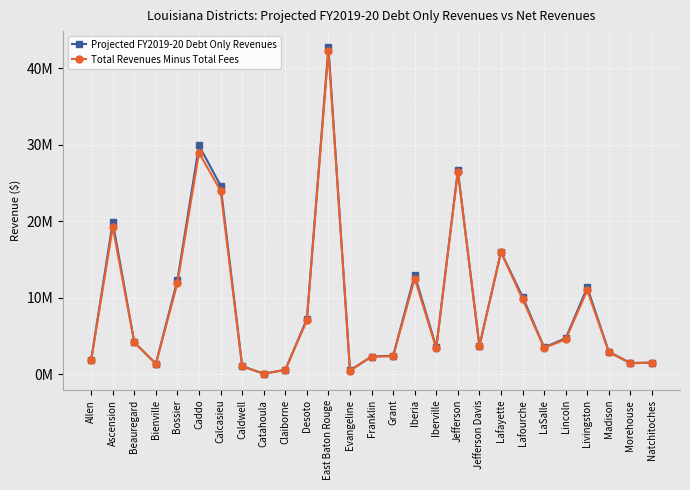

What are all the series names shown in the legend?

Projected FY2019-20 Debt Only Revenues, Total Revenues Minus Total Fees